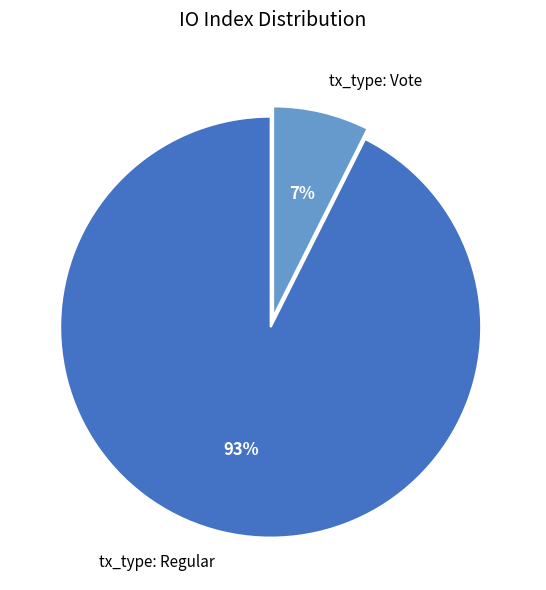

Count the number of slices in the pie.

2